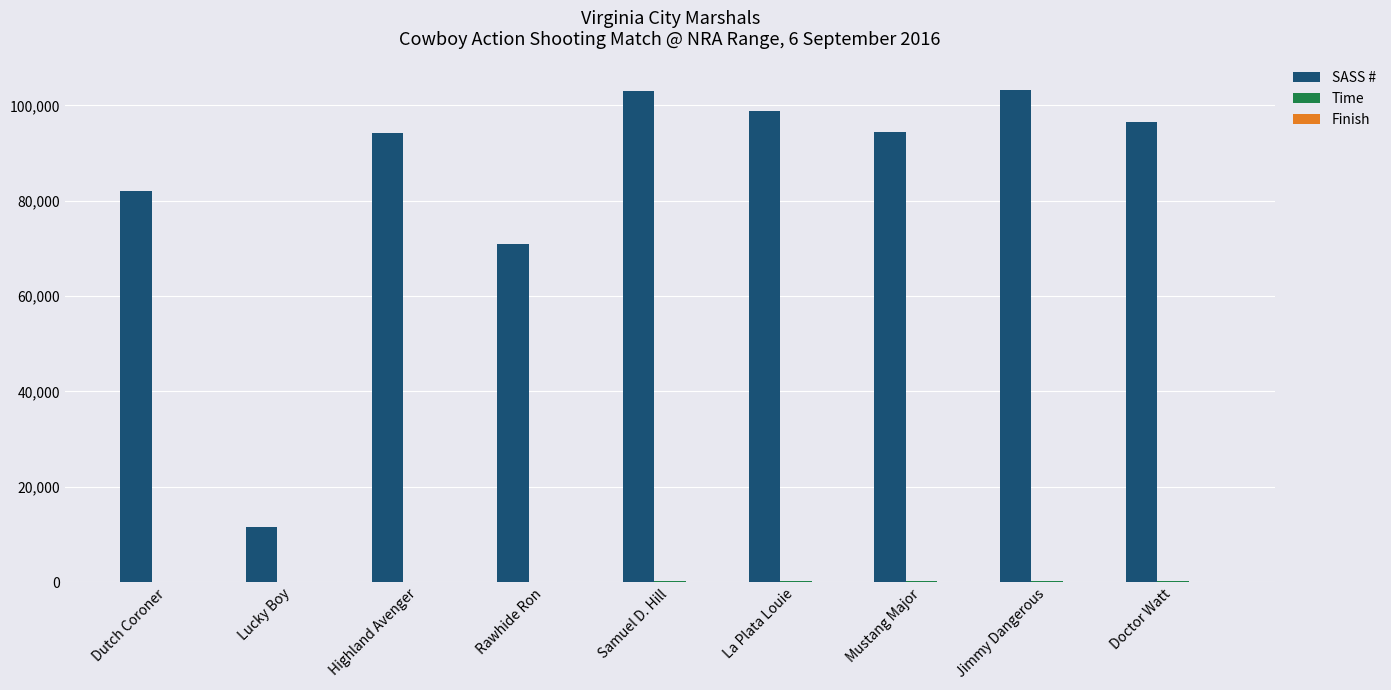

Which series has the largest total across all categories?

SASS #